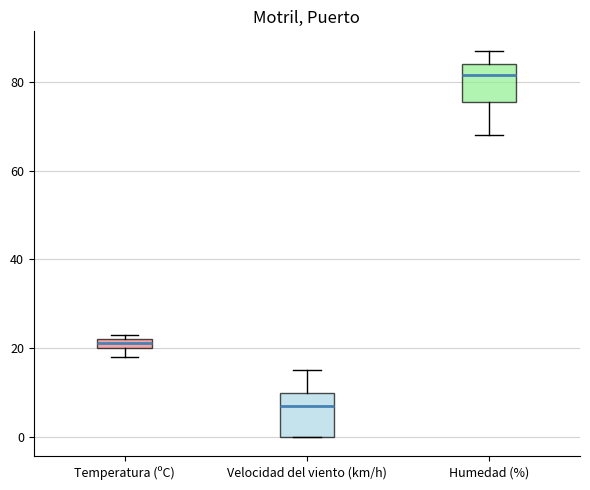

Which box has the highest median line?

Humedad (%)